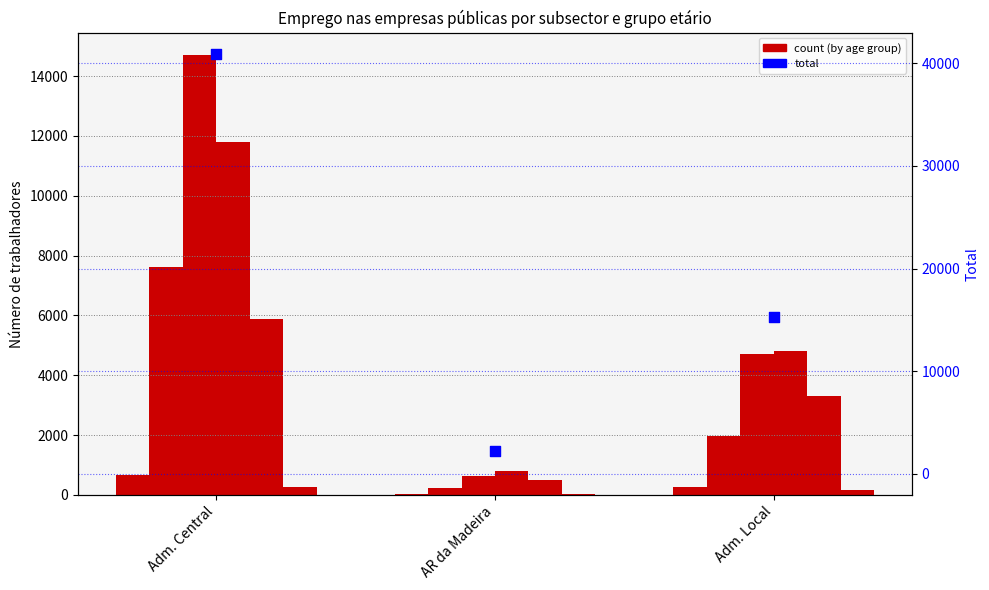

At how many categories does at least one series exceed 5024?

1